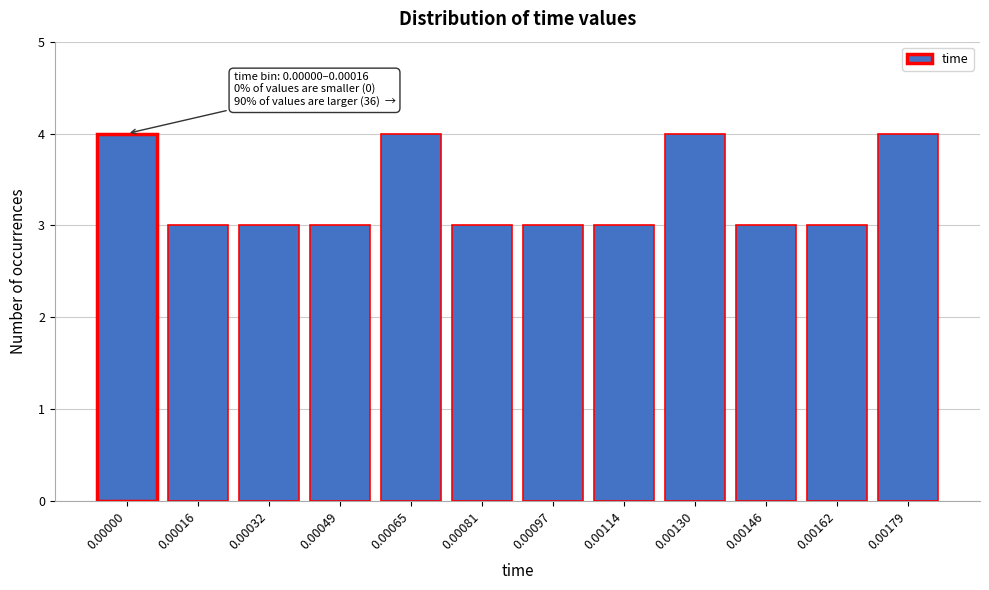

Reading left to right, what are all the values shown in this chart?

0.00000=4	0.00016=3	0.00032=3	0.00049=3	0.00065=4	0.00081=3	0.00097=3	0.00114=3	0.00130=4	0.00146=3	0.00162=3	0.00179=4